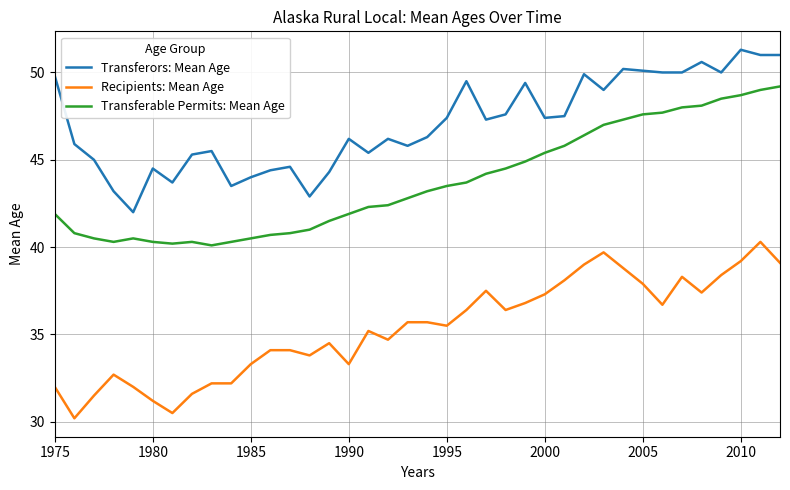

What is the highest value of the Recipients: Mean Age series?

40.3